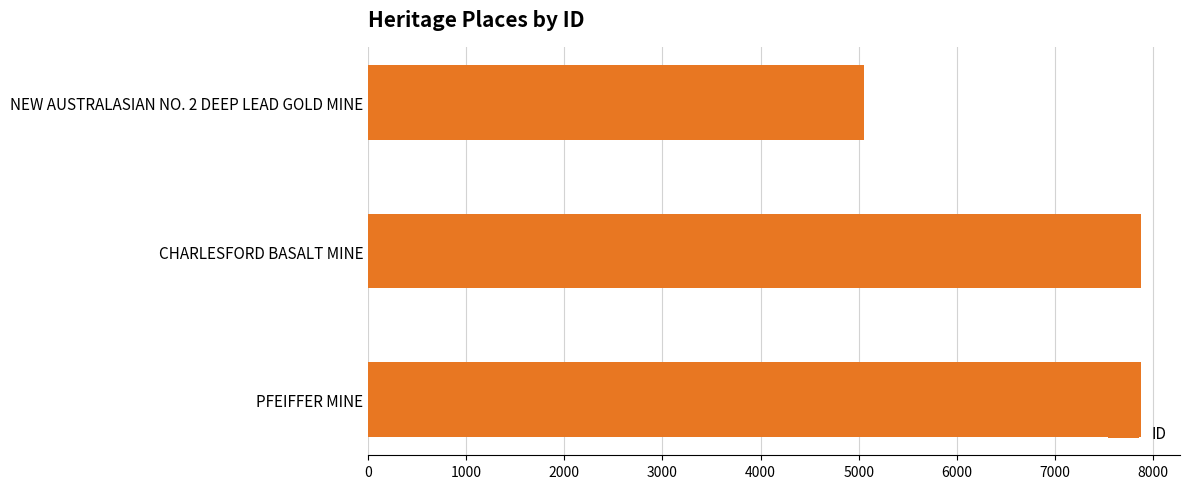

What is the difference between the maximum and minimum values?

2831